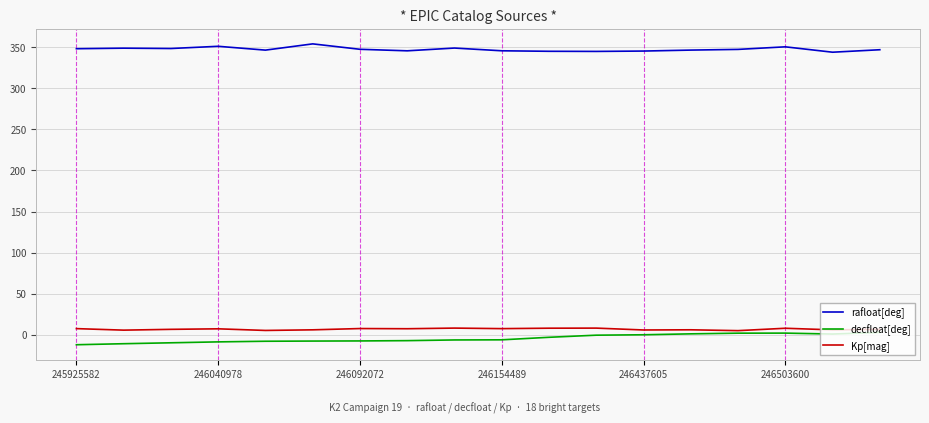

True or false: Kp[mag] has more than 0 points higher than both neighbors.

True